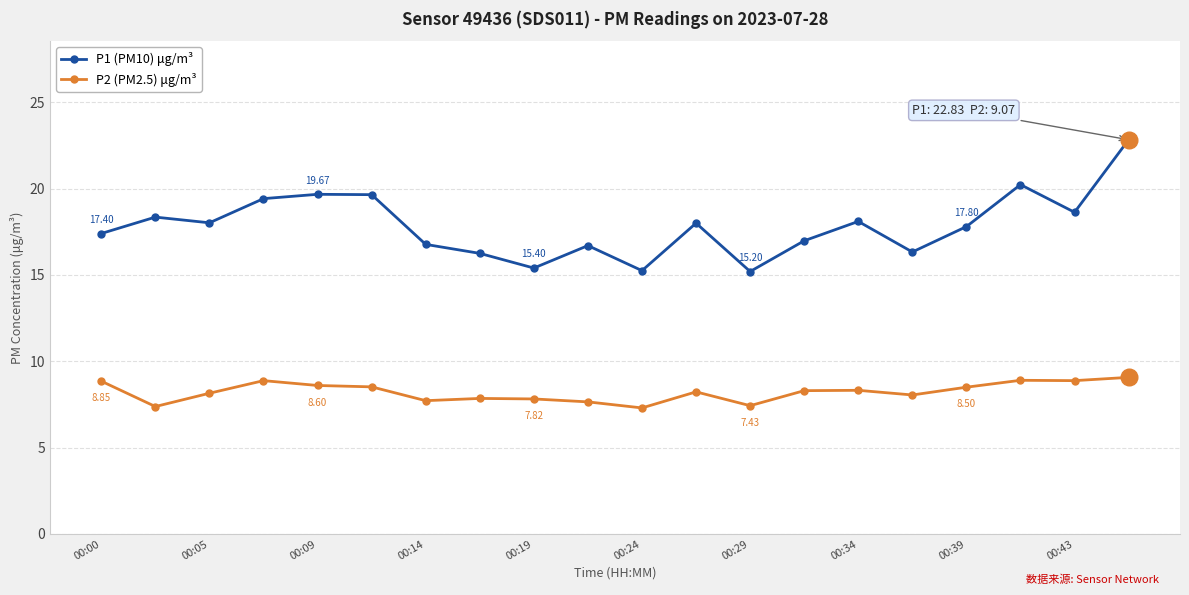

What is the difference between the maximum and second lowest values in the P2 (PM2.5) μg/m³ series?

1.7